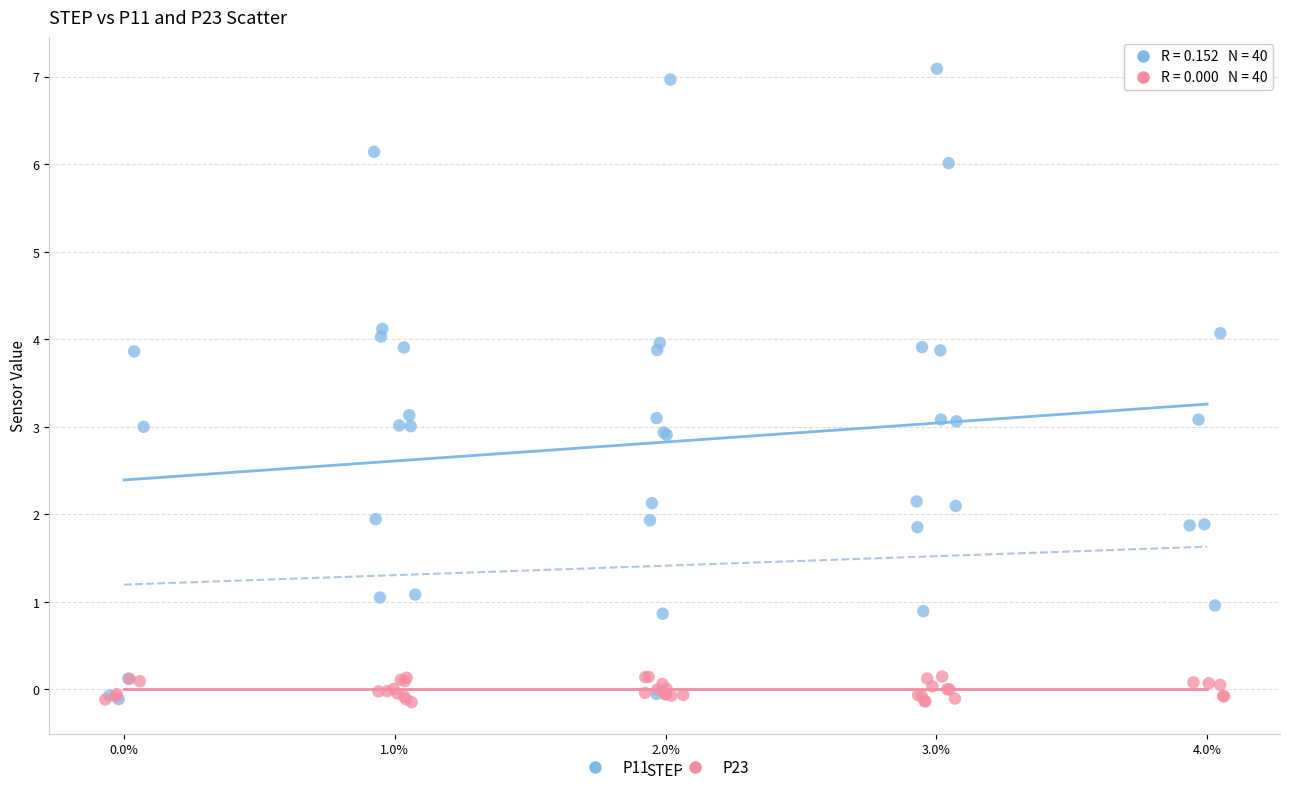

Which series contains the highest Y value?

P11